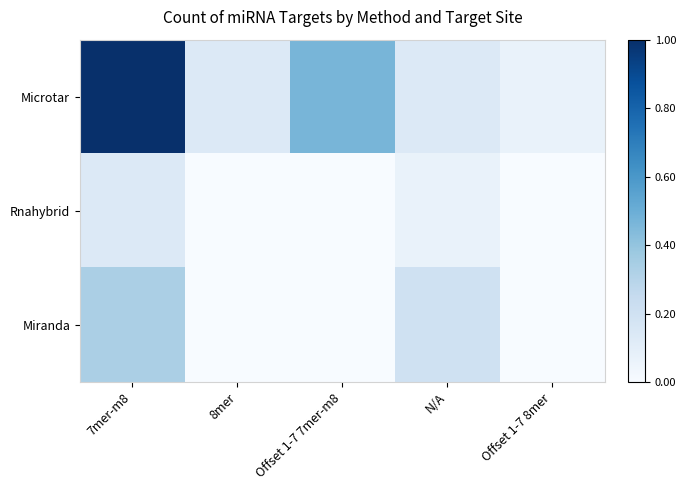

What is the spread (max minus min) of values at N/A?

0.1